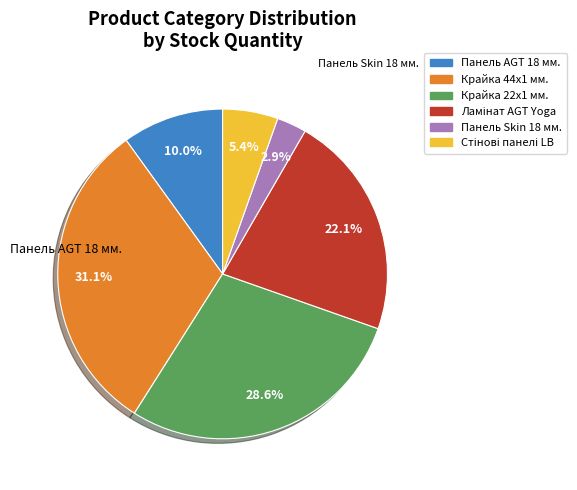

What portion of the pie excludes Крайка 44x1 мм.?

68.9%